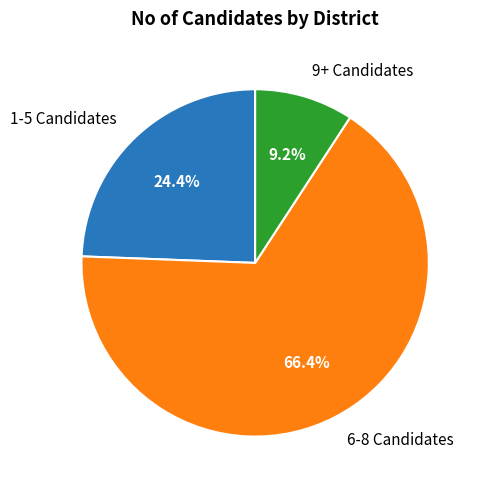

Between 1-5 Candidates and 9+ Candidates, which is larger?

1-5 Candidates